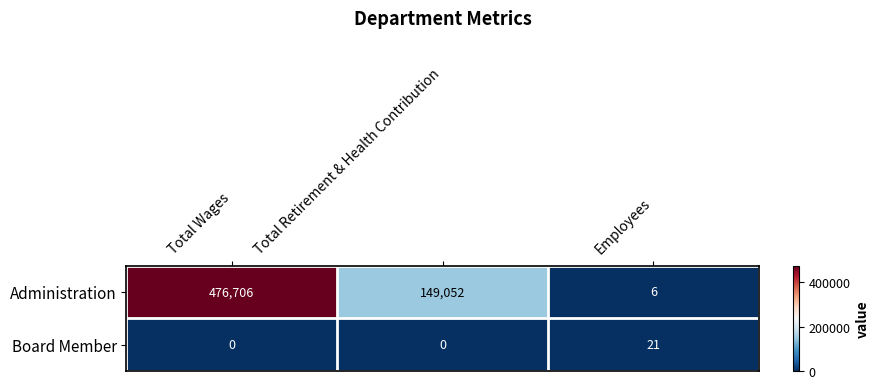

At Total Retirement & Health Contribution, list the series in order from smallest to largest.

Board Member, Administration